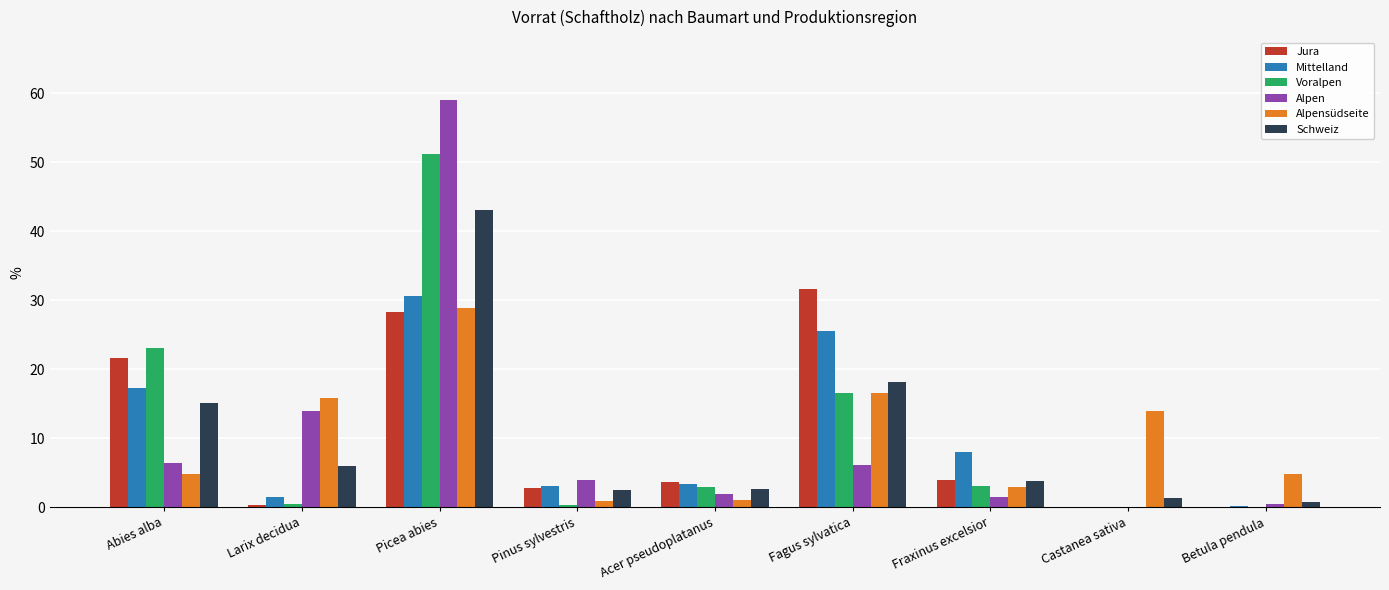

How many categories are shown in the chart?

9